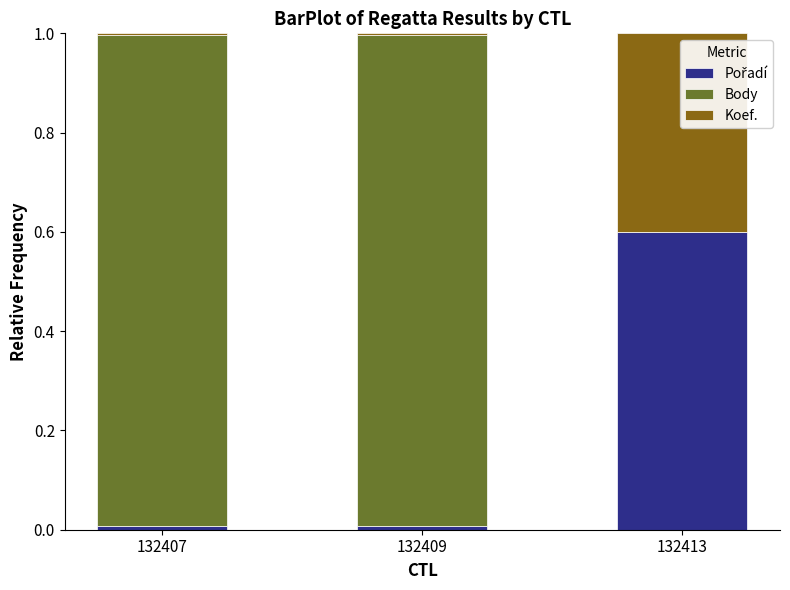

Count the number of data series in this chart.

3